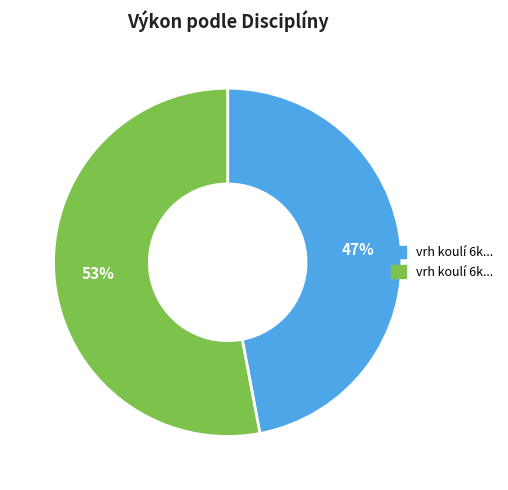

To the nearest percent, what is the difference between the largest and smallest slice percentages?

6%